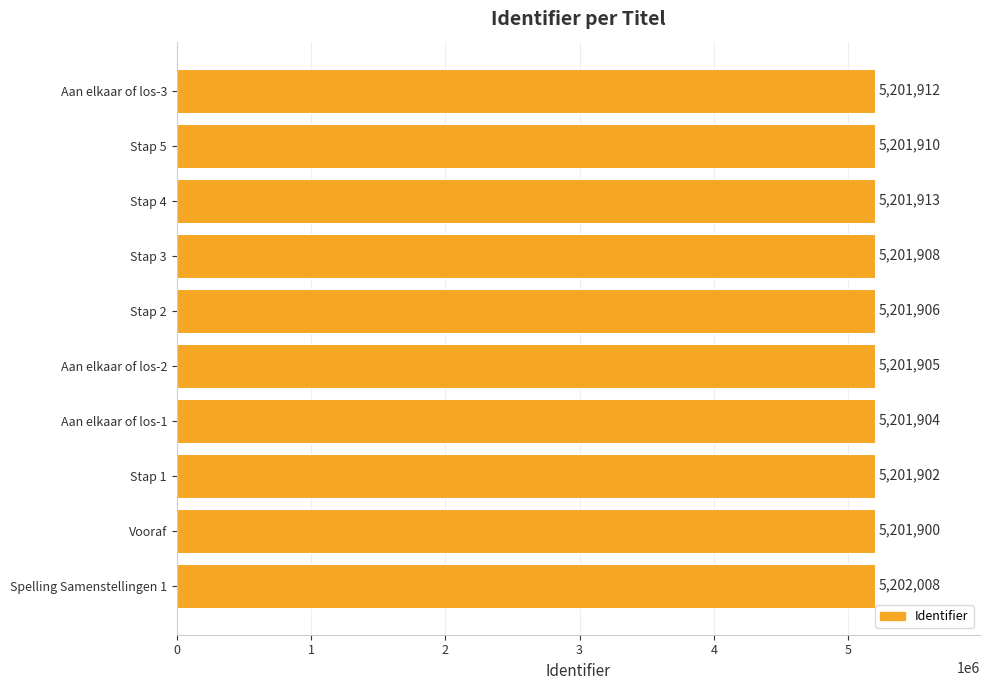

True or false: the data shows 5201910 at Stap 5.

True